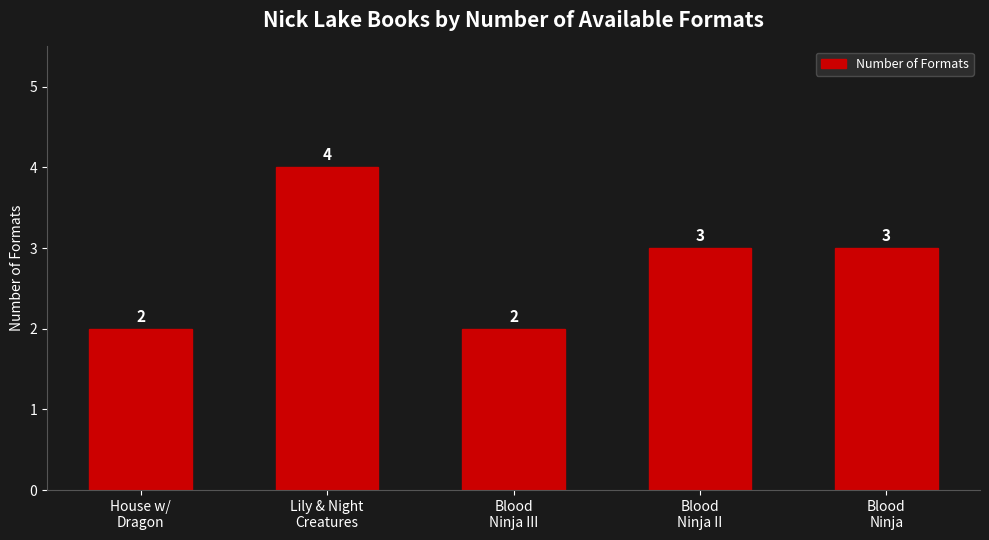

At which category does the chart reach its peak across all series?

Lily & Night
Creatures